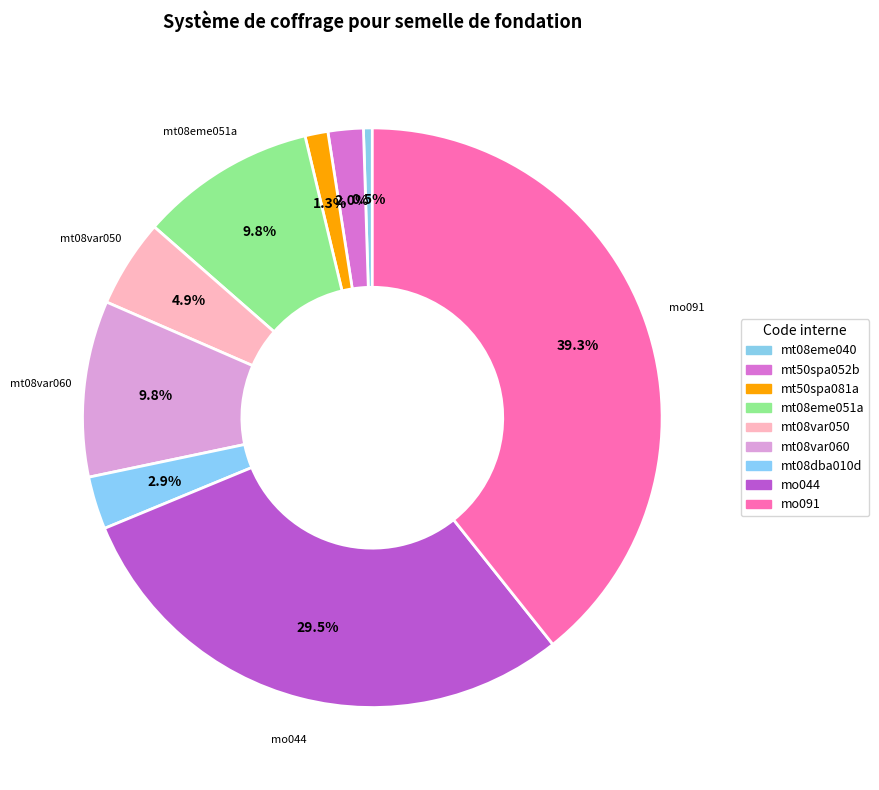

Which category has the smallest portion of the pie?

mt08eme040